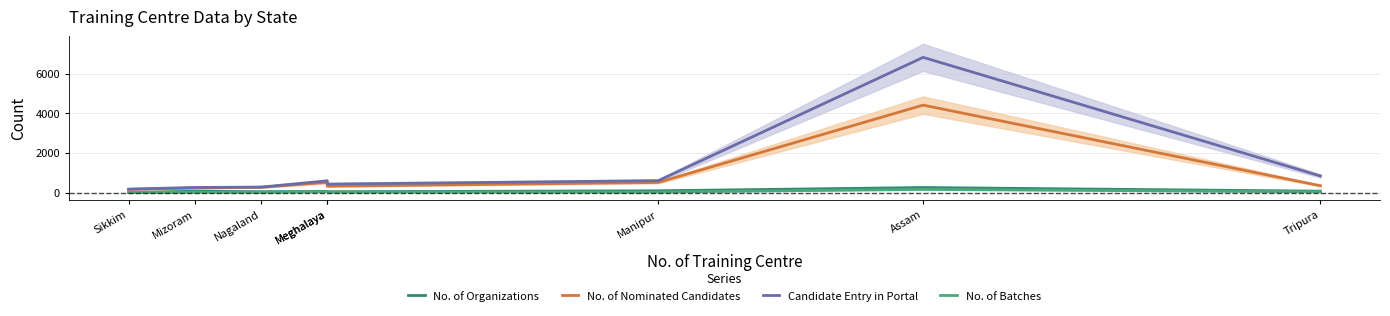

Reading left to right, what are all the values shown in this chart?

No. of Organizations: 1	66	42	57	39	89	253	69
No. of Nominated Candidates: 162	229	267	514	320	512	4423	344
Candidate Entry in Portal: 172	257	275	592	428	601	6838	837
No. of Batches: 8	14	14	39	26	25	159	35